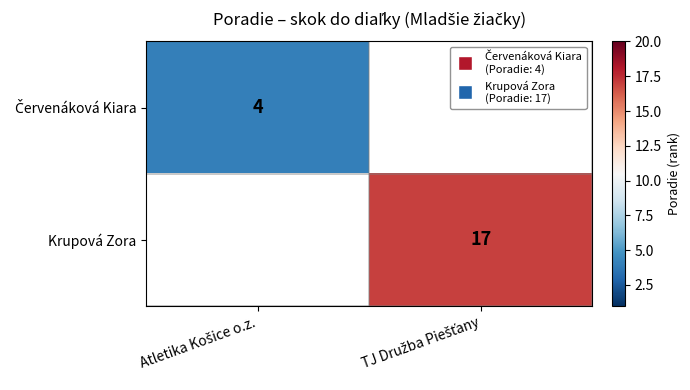

Rank the series by their average value, from lowest to highest.

Červenáková Kiara, Krupová Zora